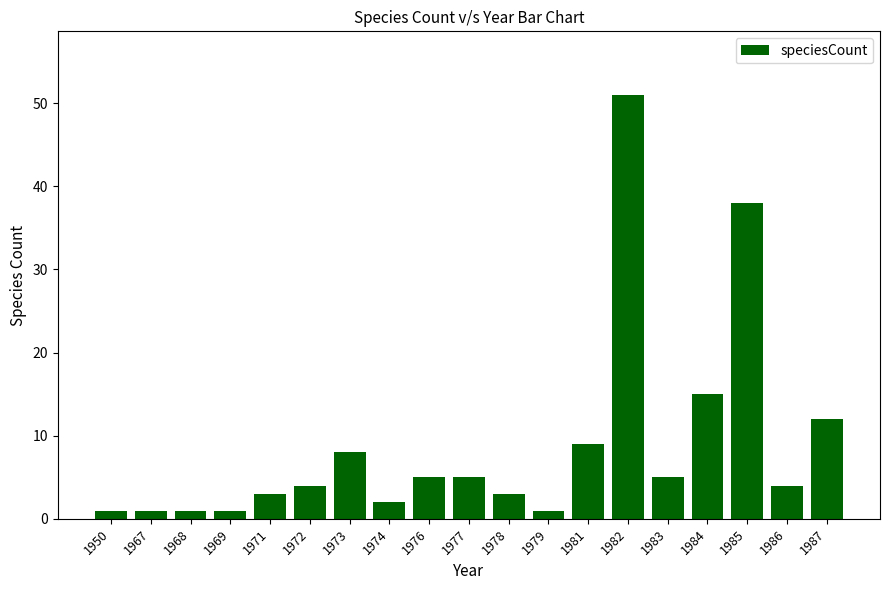

Reading left to right, what are all the values shown in this chart?

1950=1	1967=1	1968=1	1969=1	1971=3	1972=4	1973=8	1974=2	1976=5	1977=5	1978=3	1979=1	1981=9	1982=51	1983=5	1984=15	1985=38	1986=4	1987=12